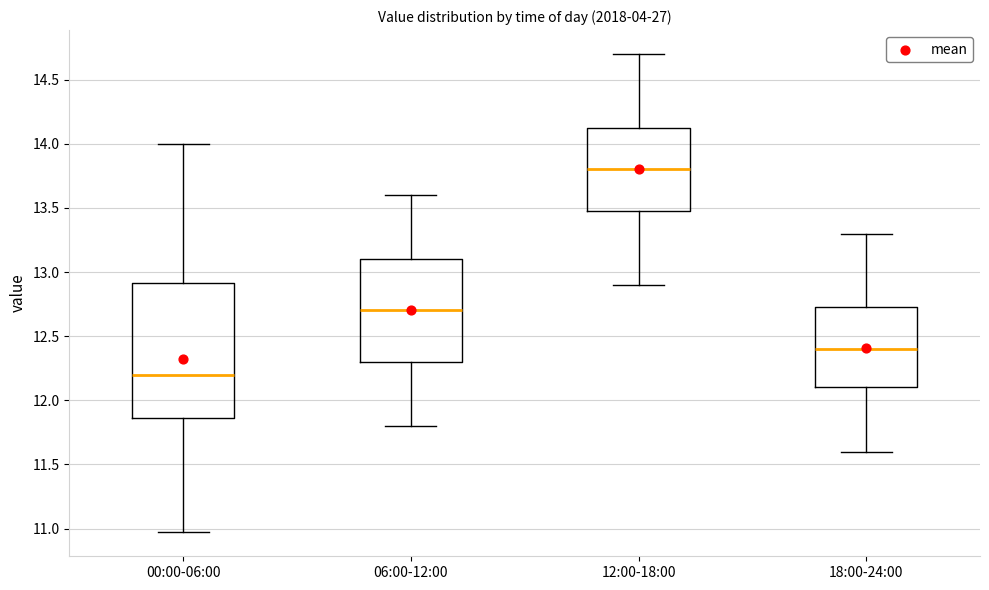

Which box is the tallest, from its lower edge to its upper edge?

00:00-06:00